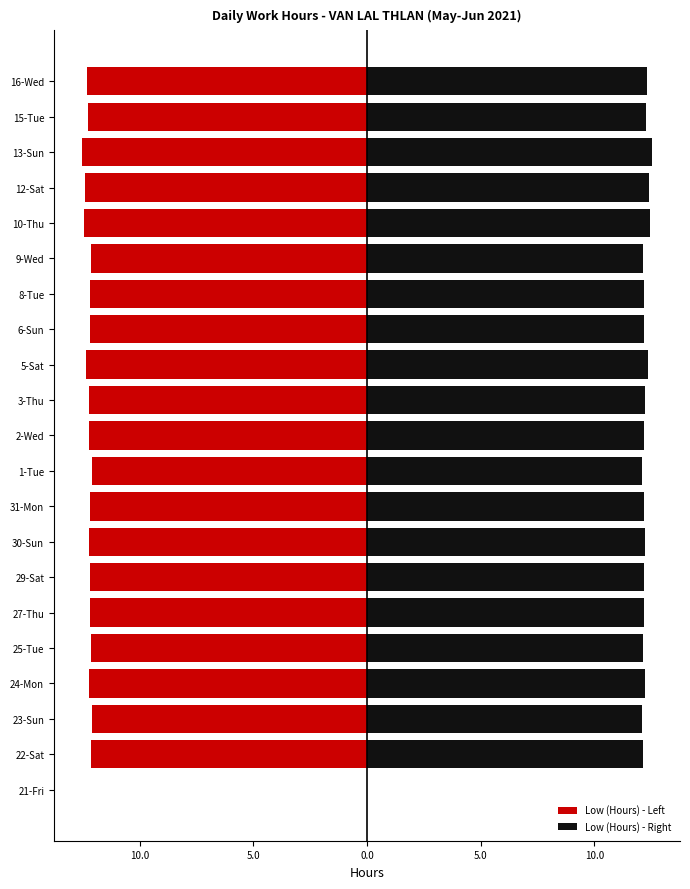

At 13-Sun, list the series in order from smallest to largest.

Low (Hours) - Left, Low (Hours) - Right